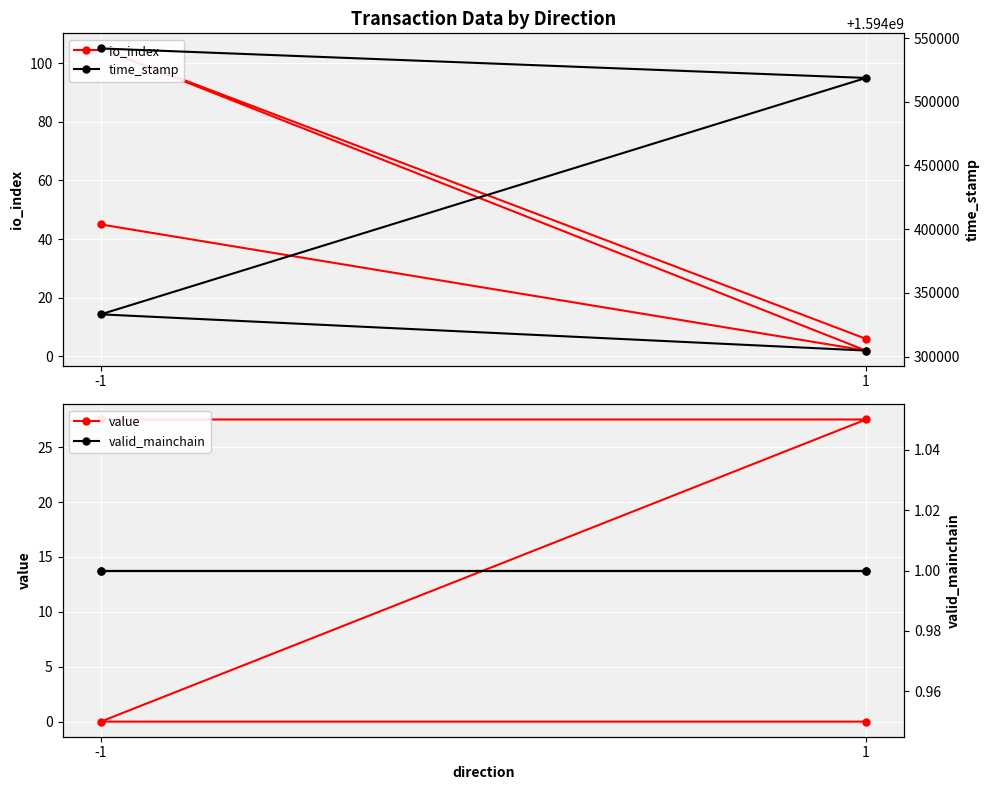

What is the difference between the maximum and minimum values in the value series?

27.5